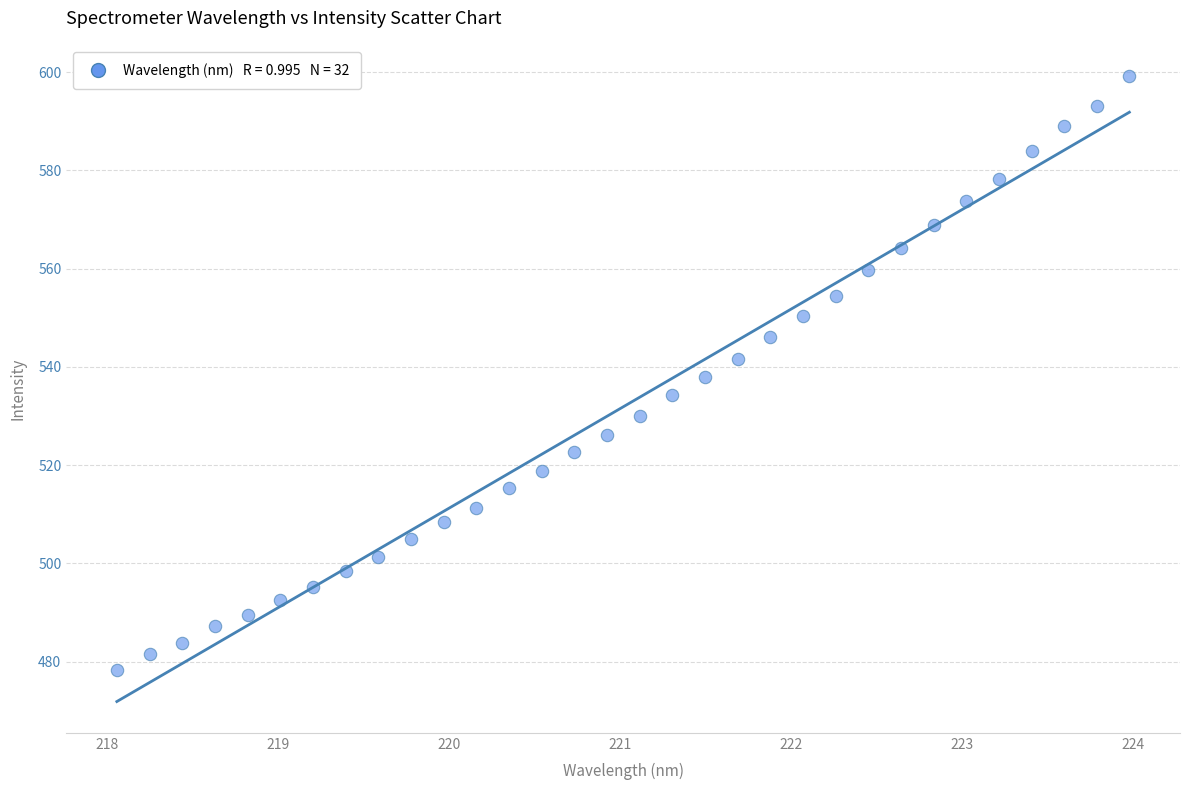

What is the range of X values (max minus min)?

5.9